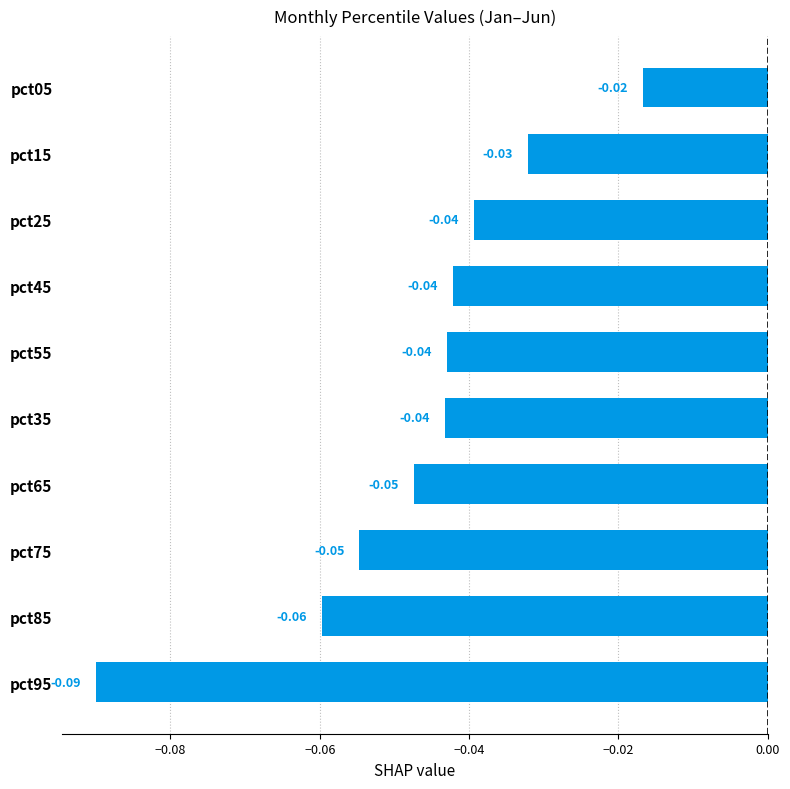

Which has a higher value, pct65 or pct55?

pct55